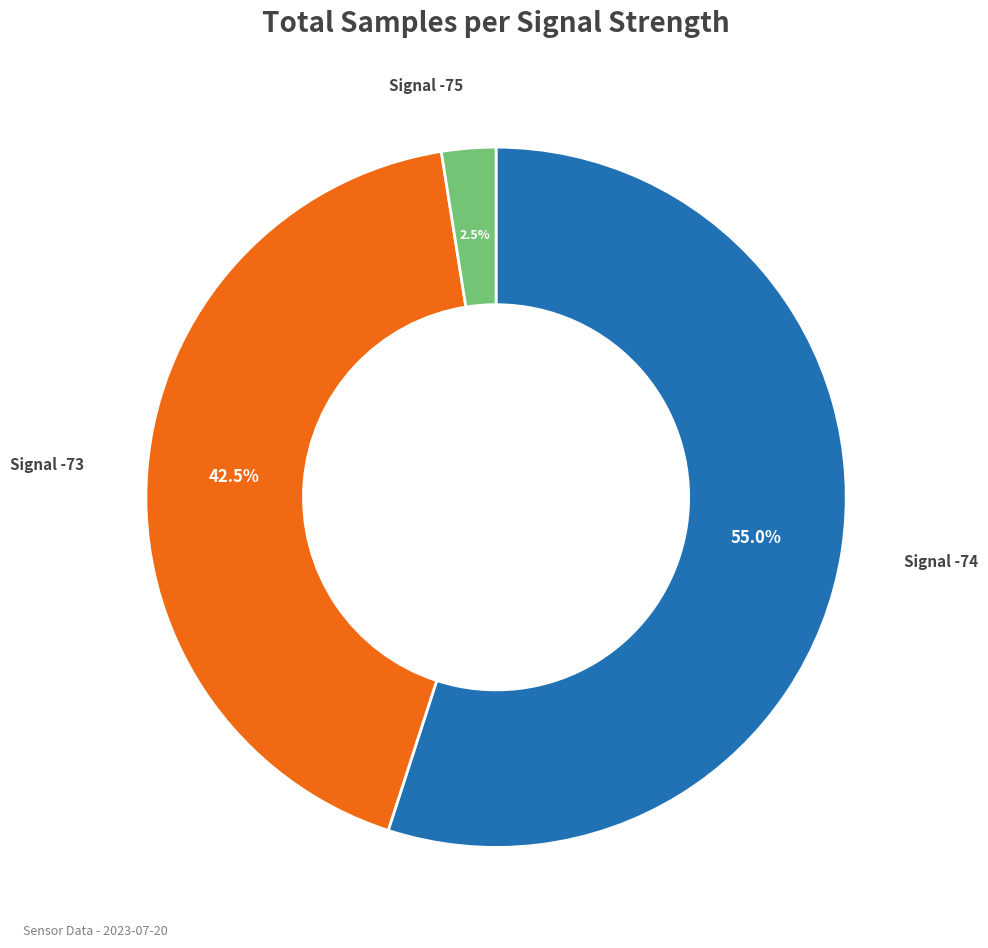

How many segments does this pie chart have?

3